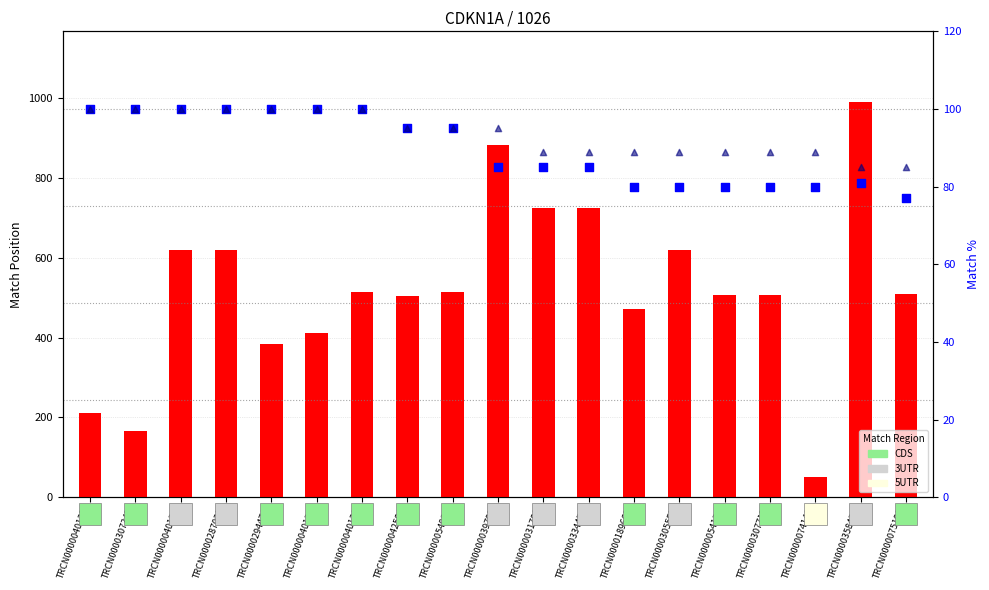

At how many categories does at least one series exceed 96?

18